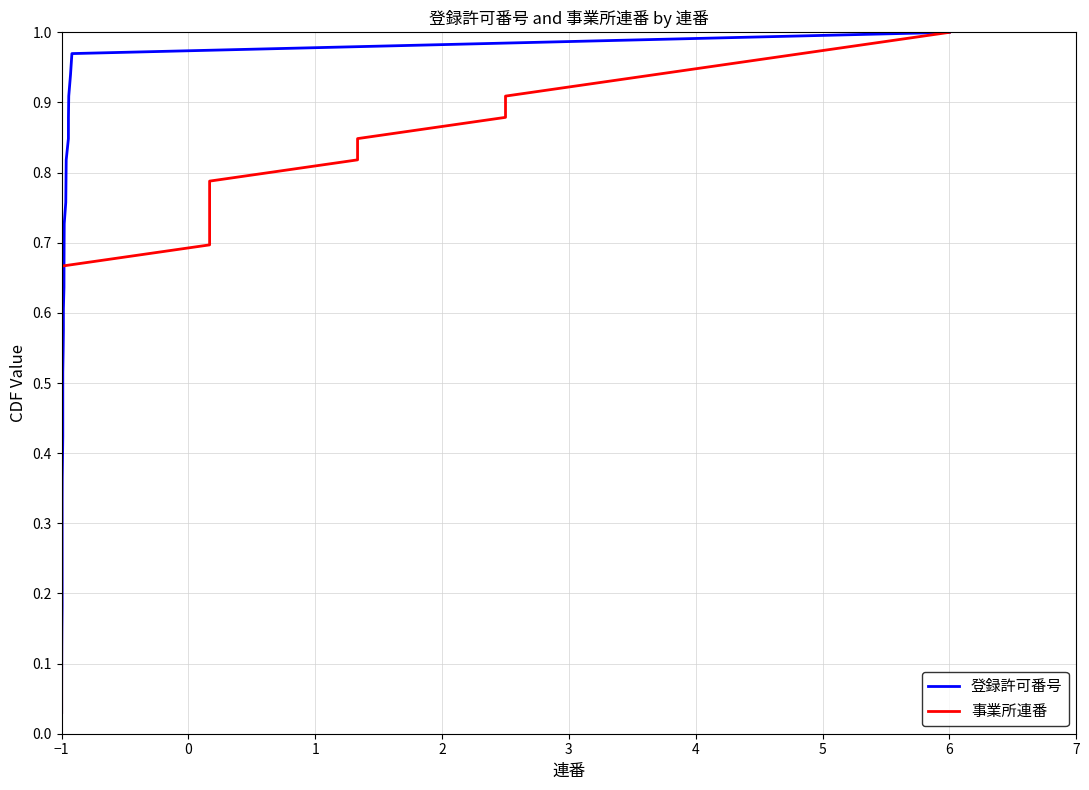

At which label does 登録許可番号 reach its minimum?

−1